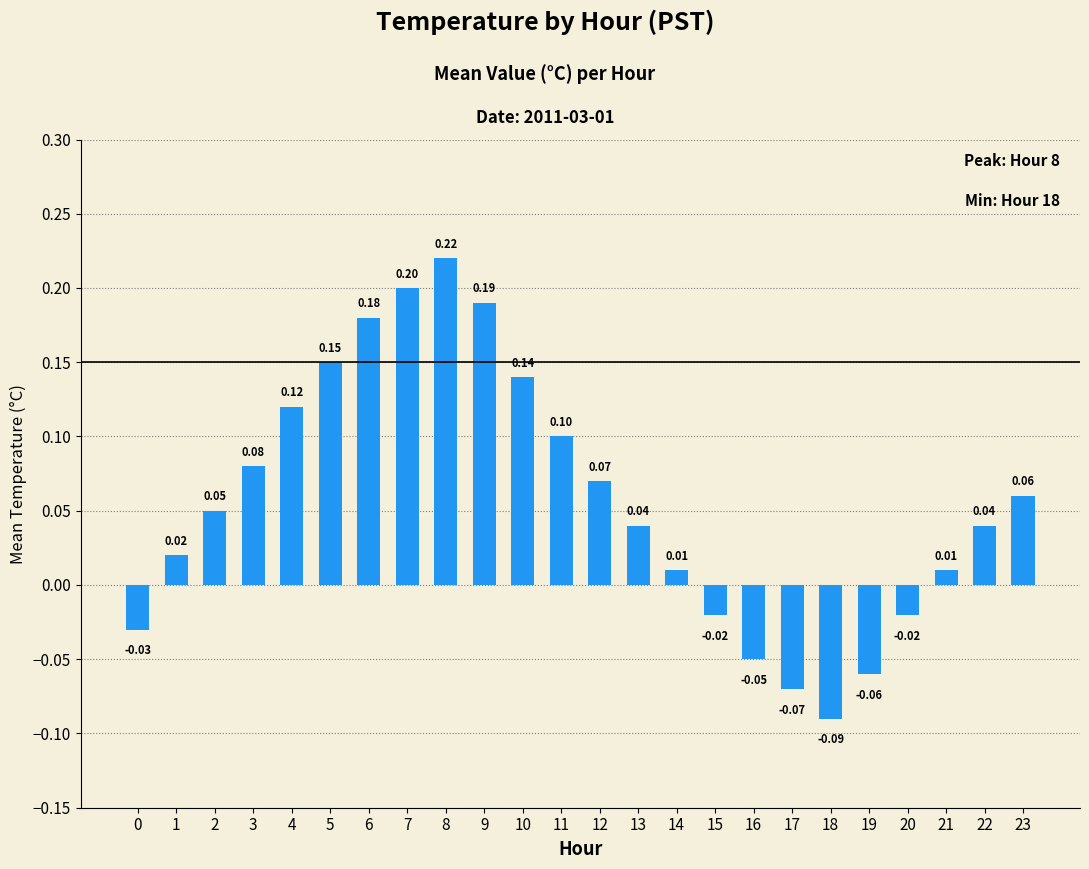

What is the value of the 24th bar from the left?

0.1